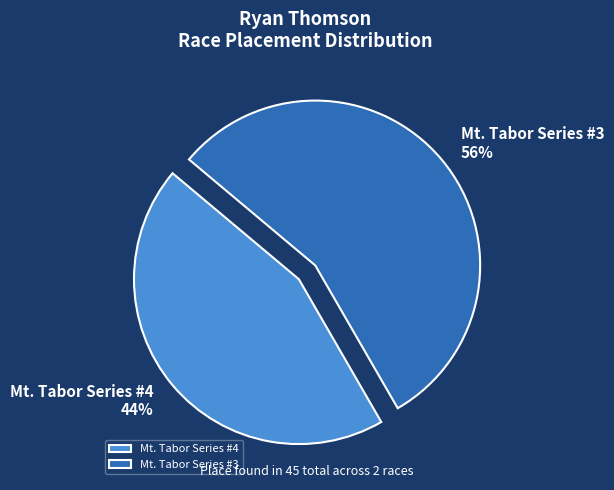

Is Mt. Tabor Series #4 the majority of the pie?

No